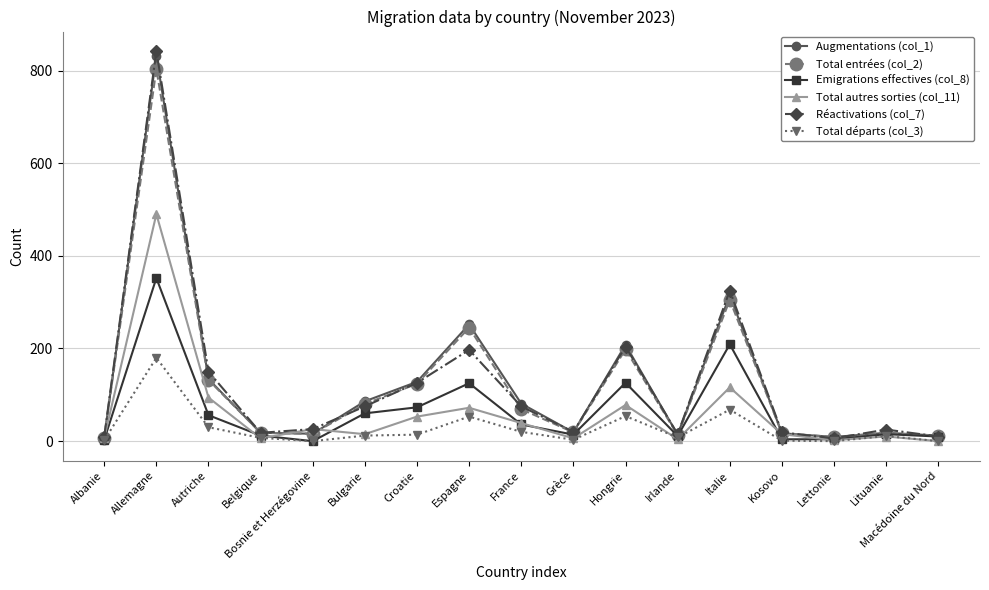

Is it true that Réactivations (col_7) equals 75 at Bulgarie?

True